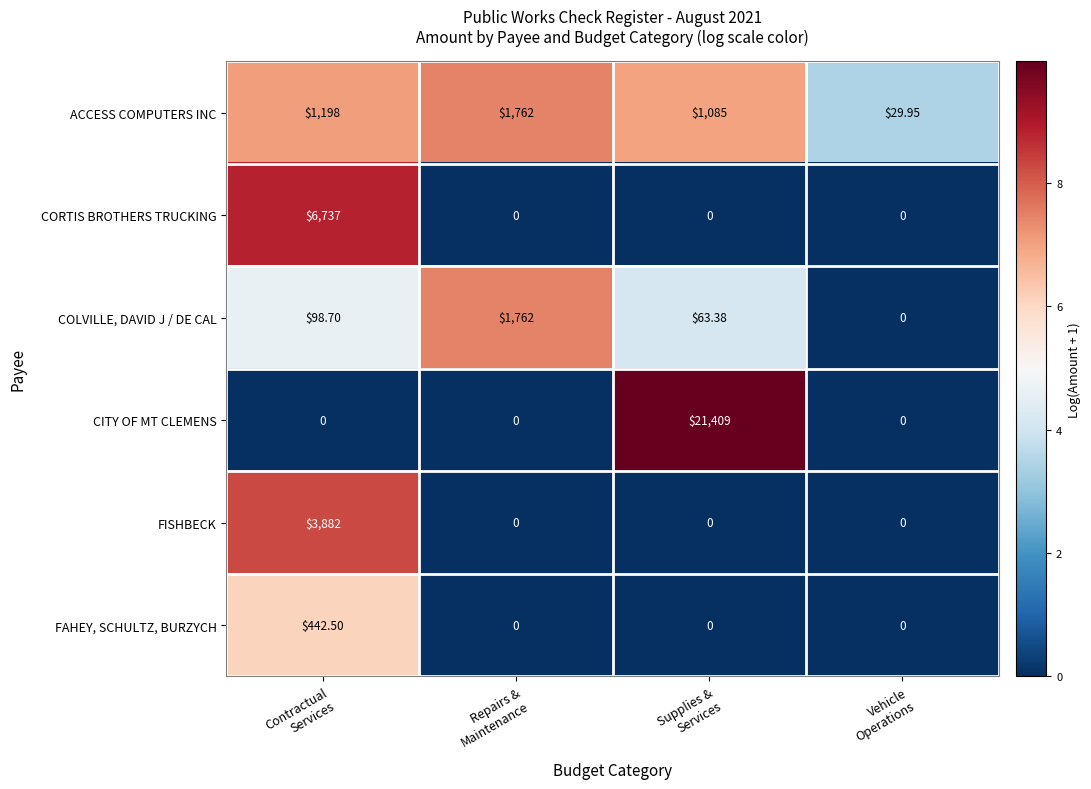

Which series has the widest spread of values?

CITY OF MT CLEMENS